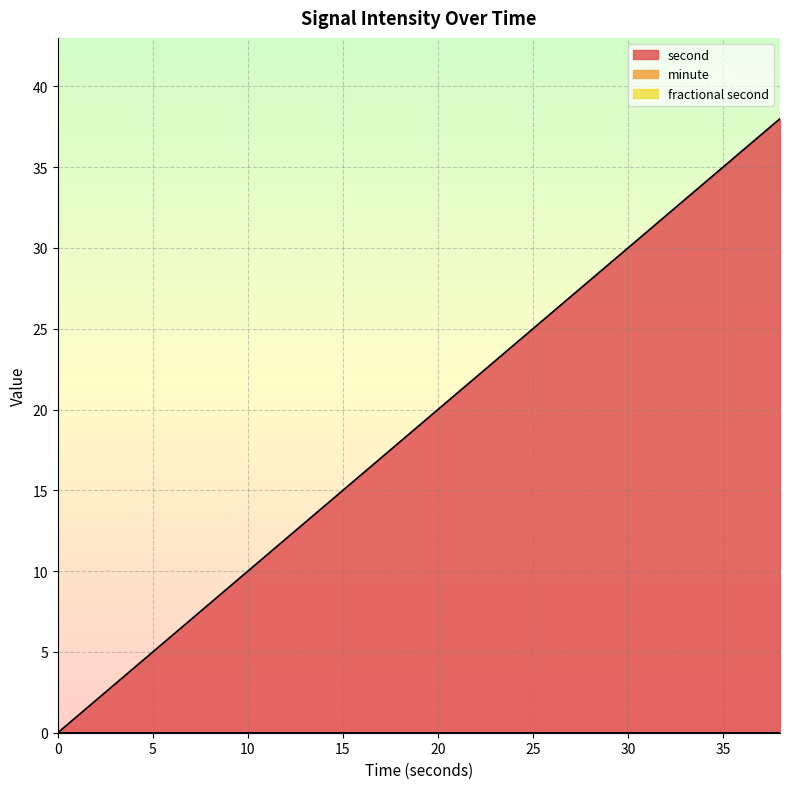

What are all the series names shown in the legend?

second, minute, fractional second